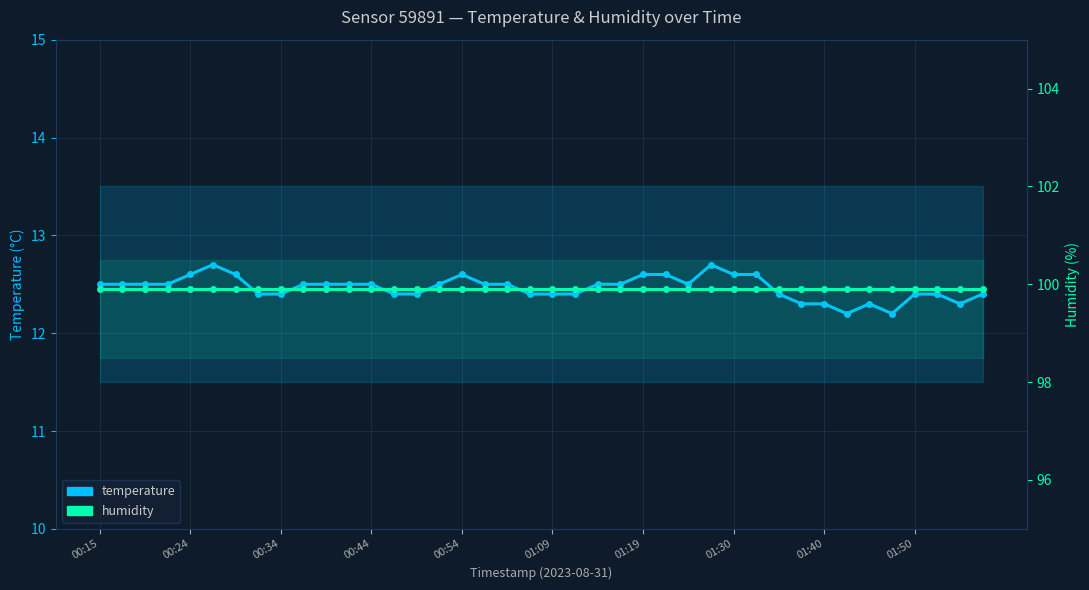

Does the chart display data point markers on the line(s)?

Yes